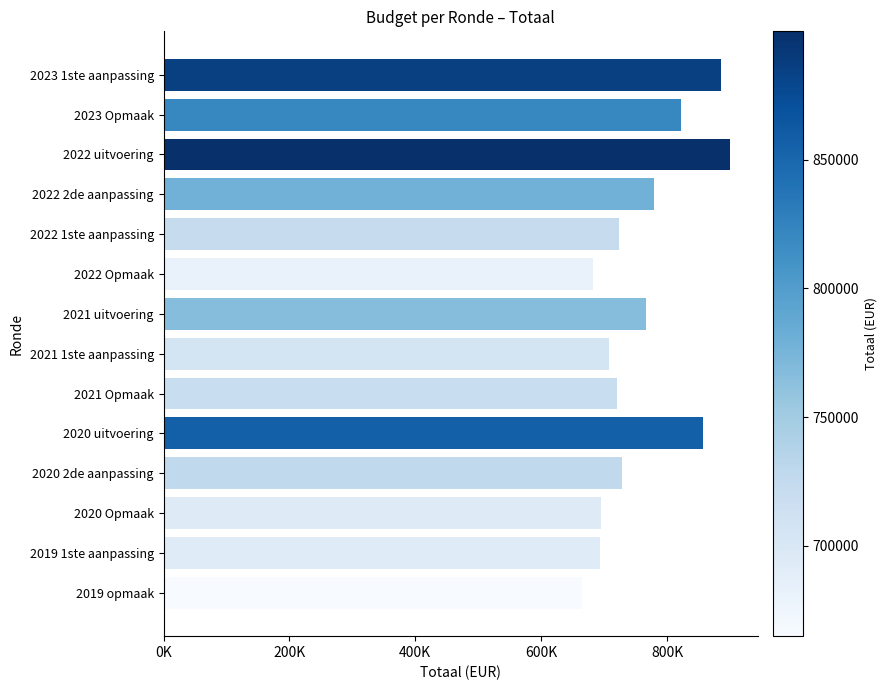

Does the chart contain any negative values?

No